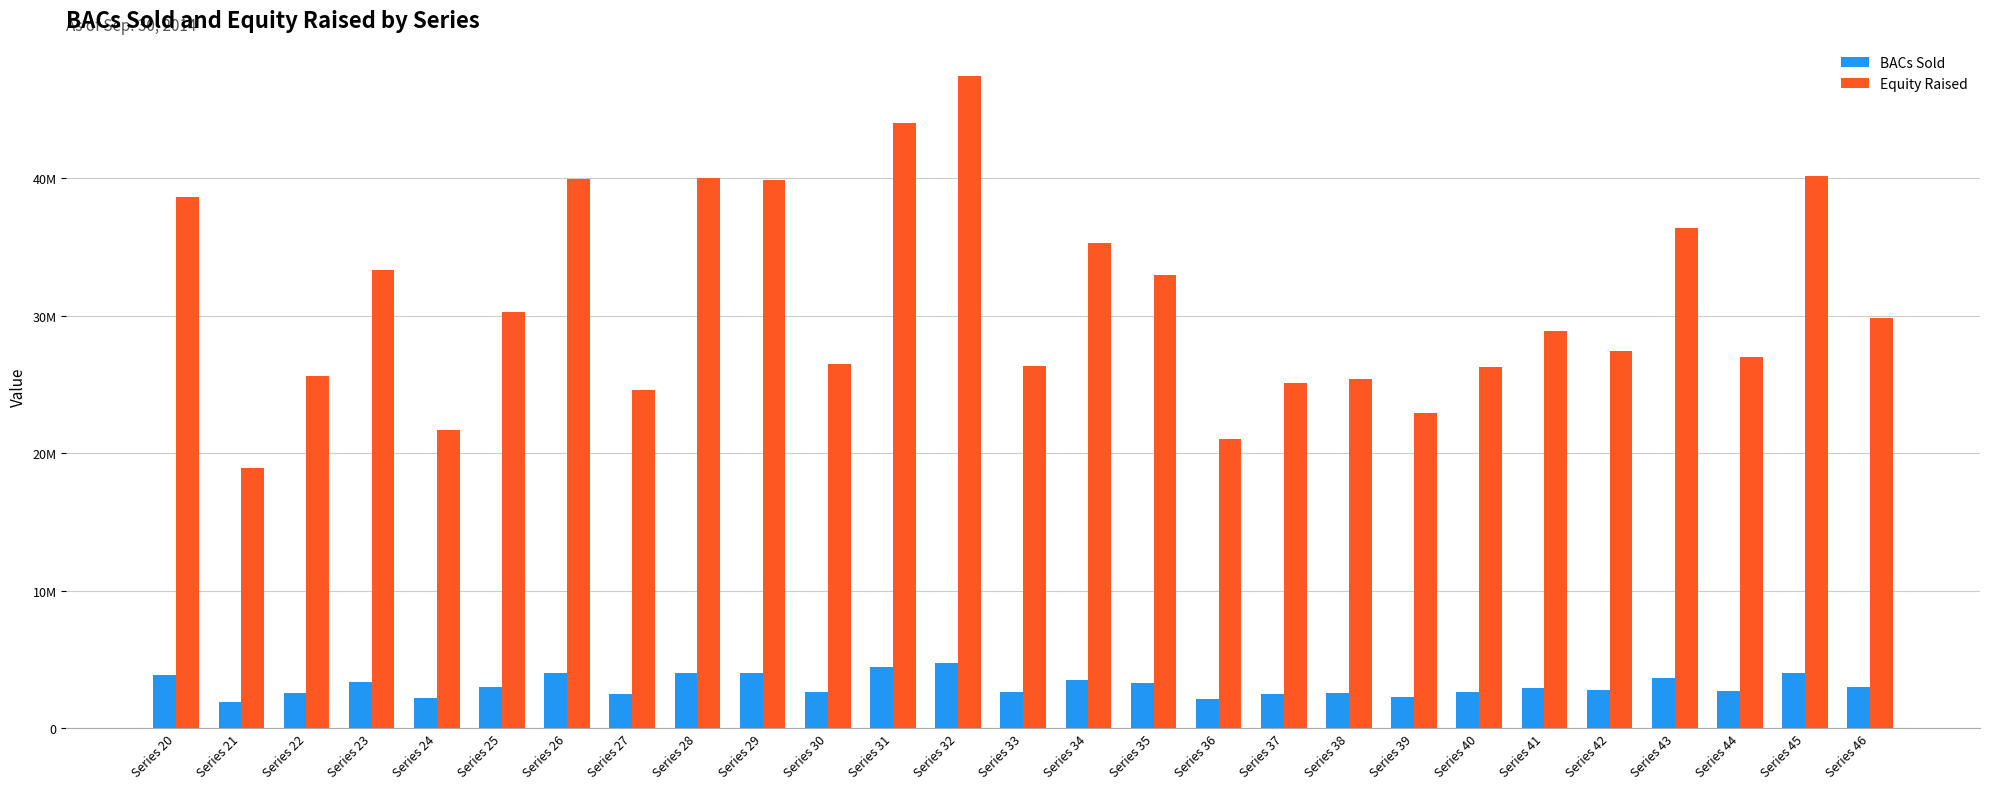

Which series has the largest range (max minus min)?

Equity Raised